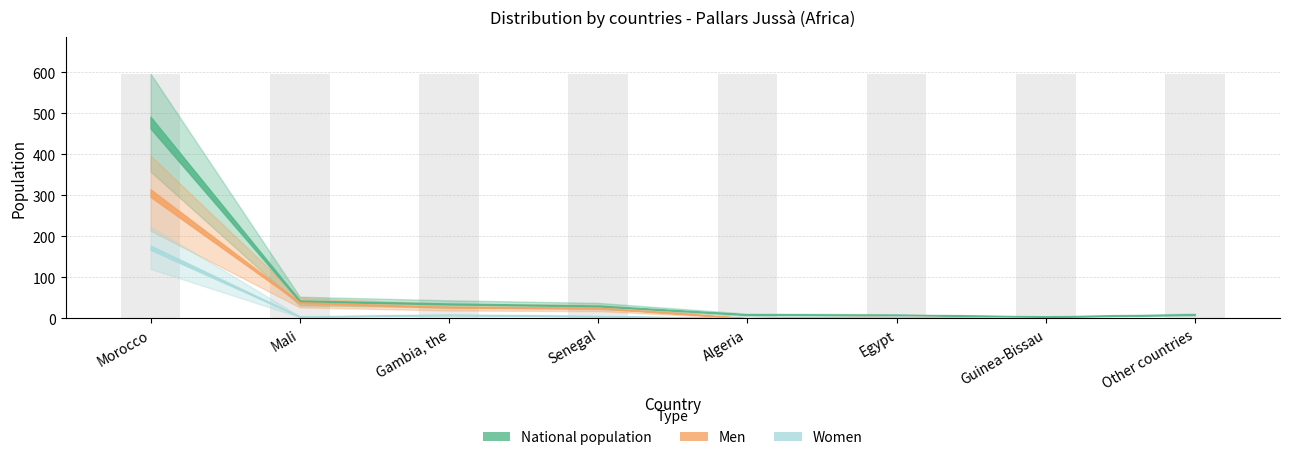

At Other countries, list the series in order from smallest to largest.

Men, Women, National population